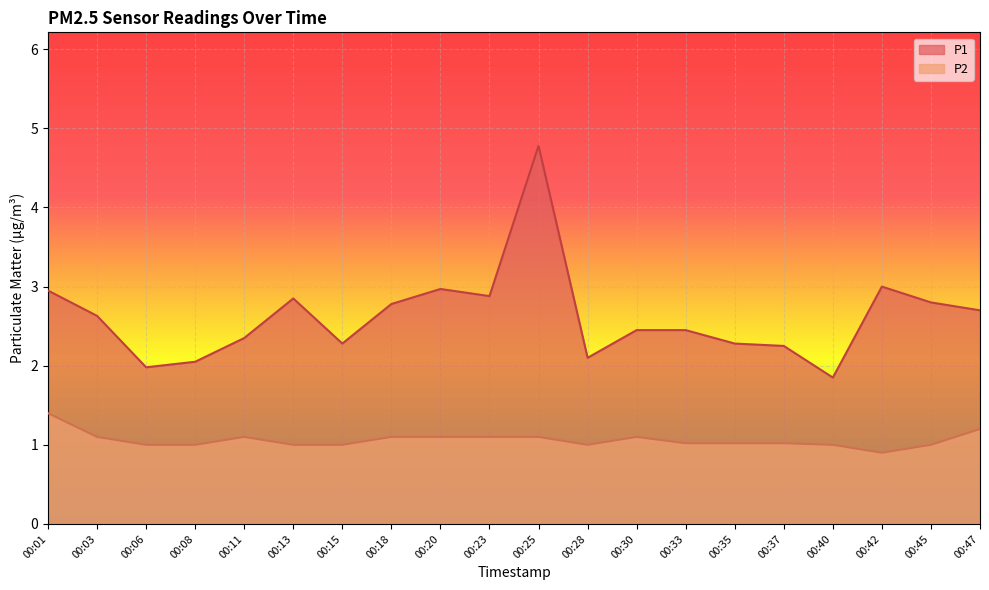

What is the difference between the second highest and second lowest values in the P1 series?

1.0